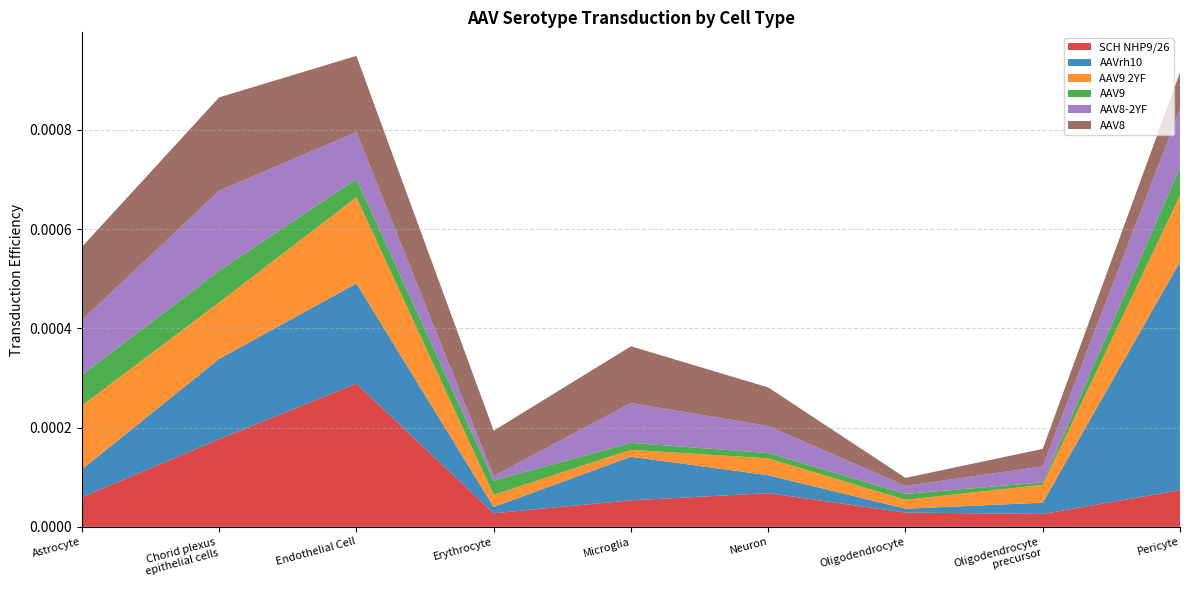

Reading right to left, transcribe all the data shown in this chart.

SCH NHP9/26: 0.0	0.0	0.0	0.0	0.0	0.0	0.0	0.0	0.0
AAVrh10: 0.0	0.0	0.0	0.0	0.0	0.0	0.0	0.0	0.0
AAV9 2YF: 0.0	0.0	0.0	0.0	0.0	0.0	0.0	0.0	0.0
AAV9: 0.0	0.0	0.0	0.0	0.0	0.0	0.0	0.0	0.0
AAV8-2YF: 0.0	0.0	0.0	0.0	0.0	0.0	0.0	0.0	0.0
AAV8: 0.0	0.0	0.0	0.0	0.0	0.0	0.0	0.0	0.0